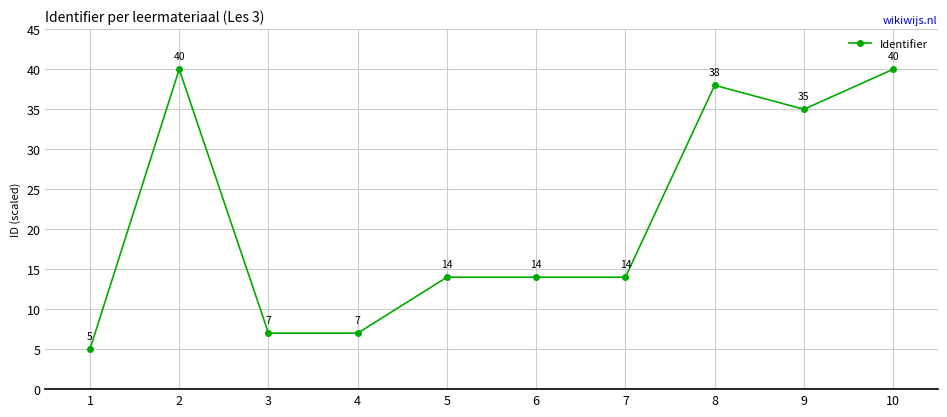

What is the minimum value shown in the chart?

5